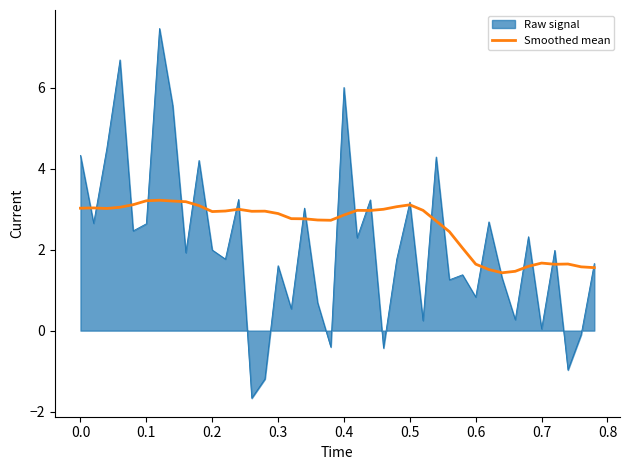

What is the greatest value displayed?

7.5